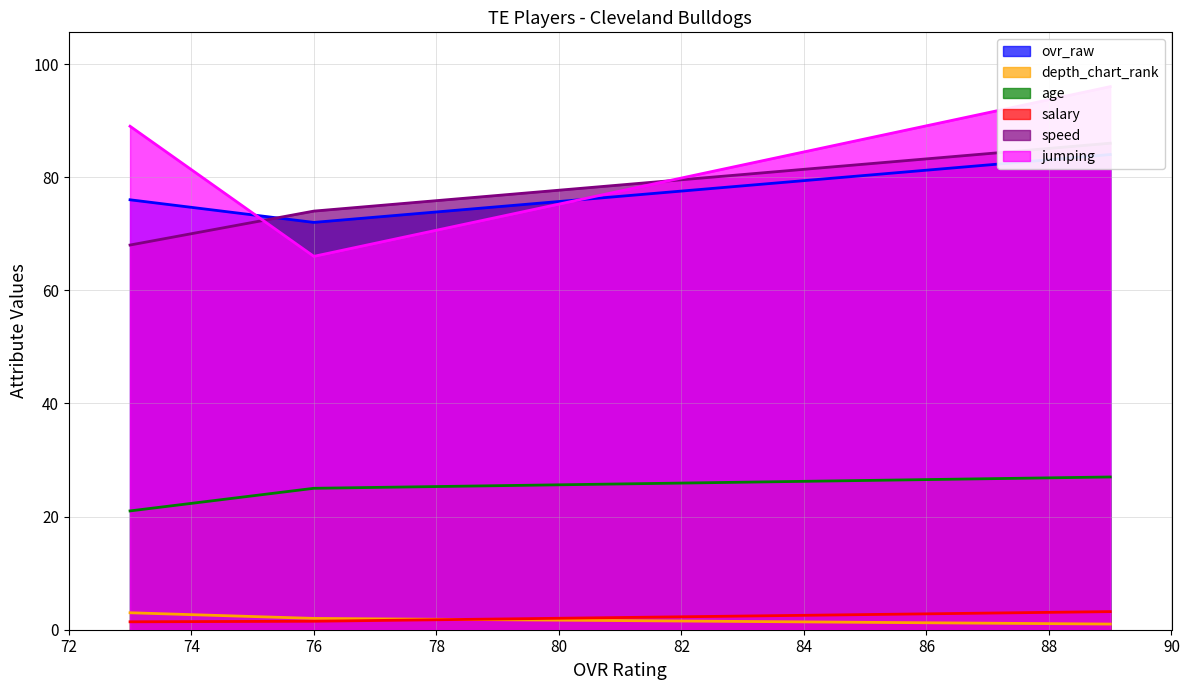

Reading left to right, transcribe all the data shown in this chart.

ovr_raw: 89=84.0	76=72.0	73=76.0
depth_chart_rank: 89=1.0	76=2.0	73=3.0
age: 89=27.0	76=25.0	73=21.0
salary: 89=3.2	76=1.5	73=1.4
speed: 89=86.0	76=74.0	73=68.0
jumping: 89=96.0	76=66.0	73=89.0